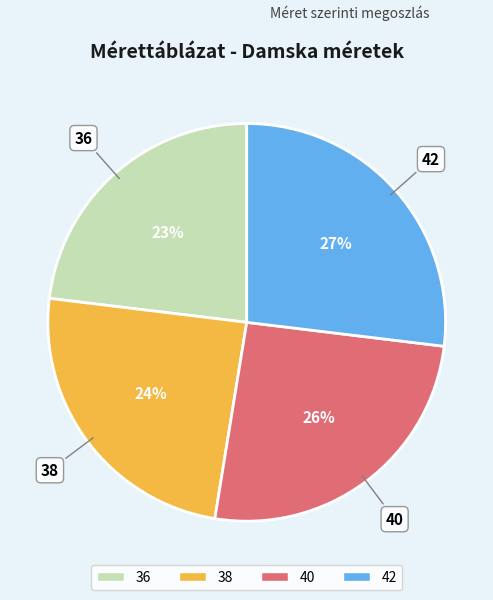

To the nearest percent, what portion does 36 represent?

23%